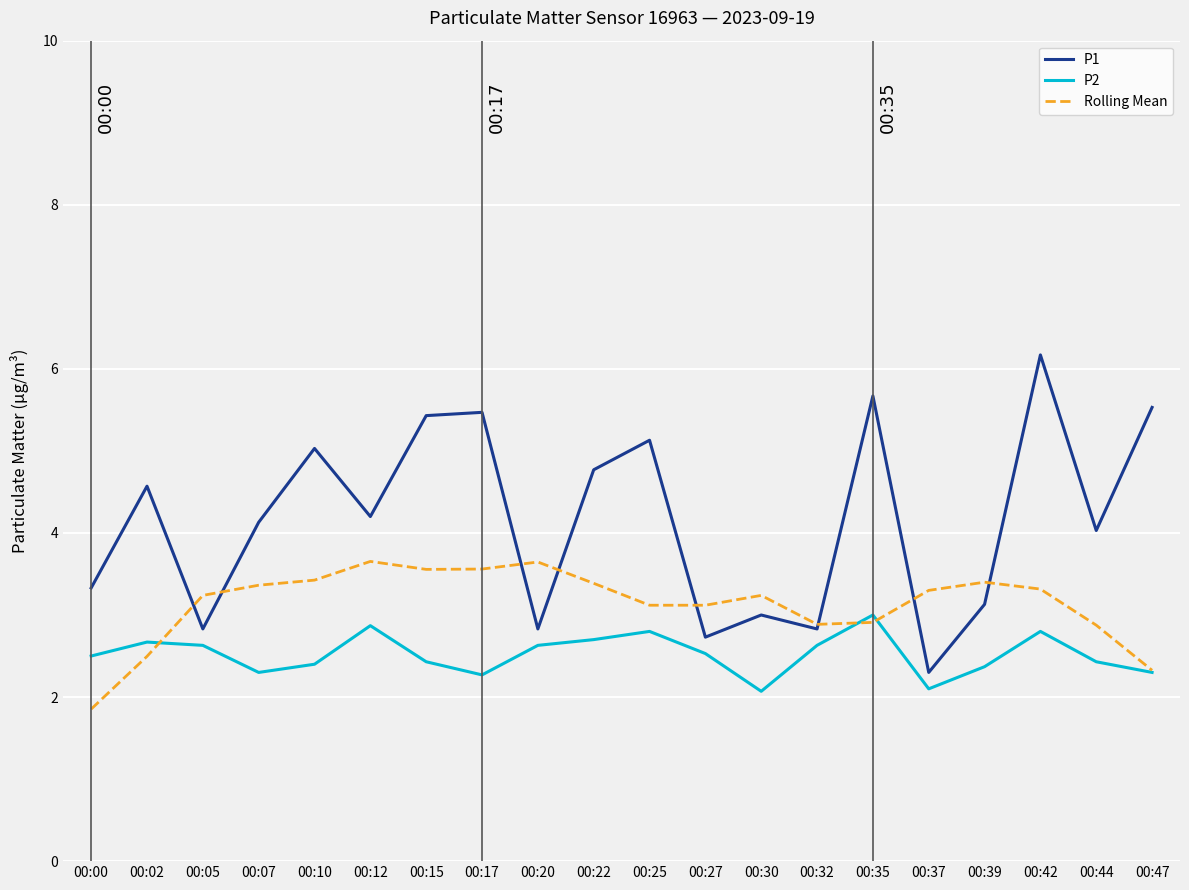

True or false: P1 and P2 intersect in this chart.

False